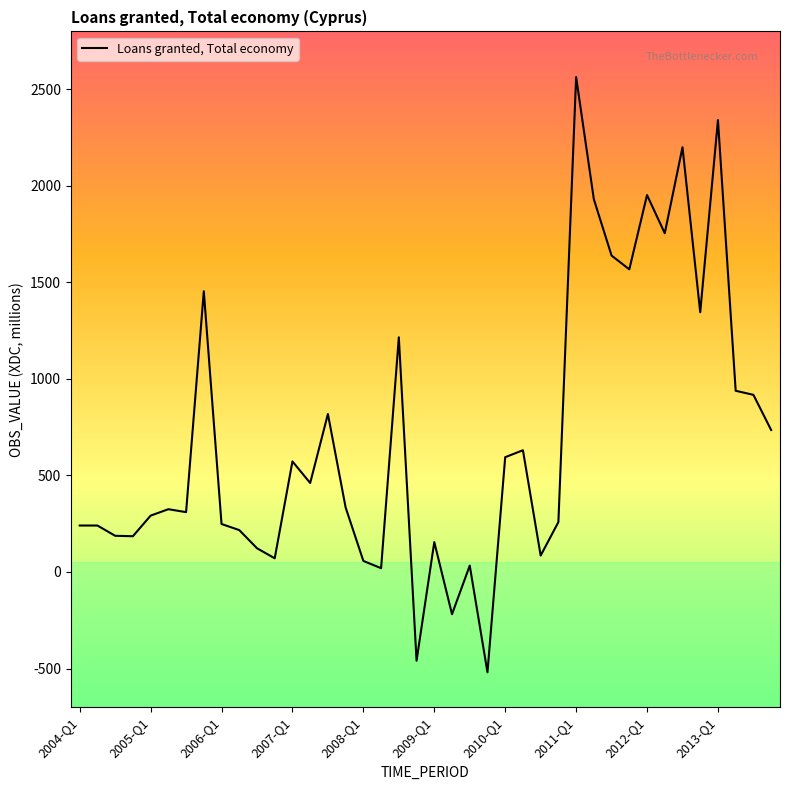

What is the maximum value shown in the chart?

2563.5